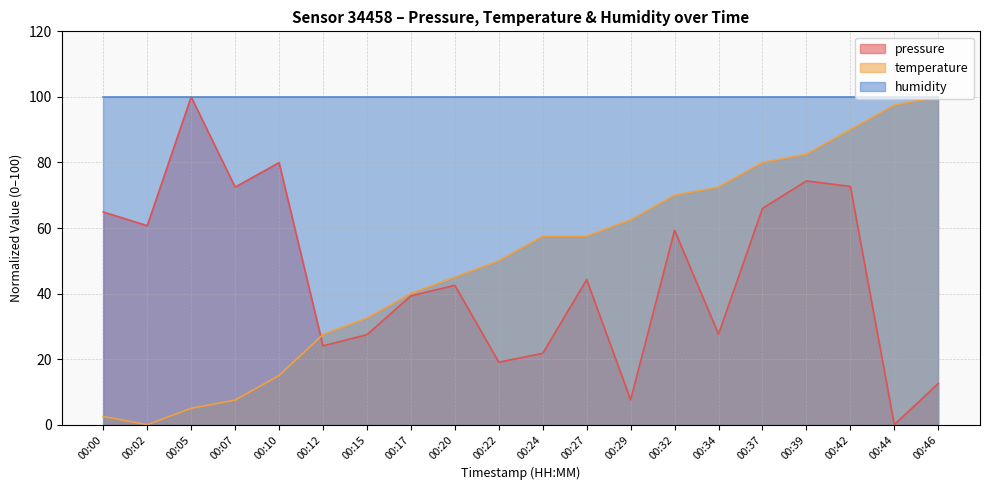

What is the value of the temperature point at the 10th from the left?

50.0